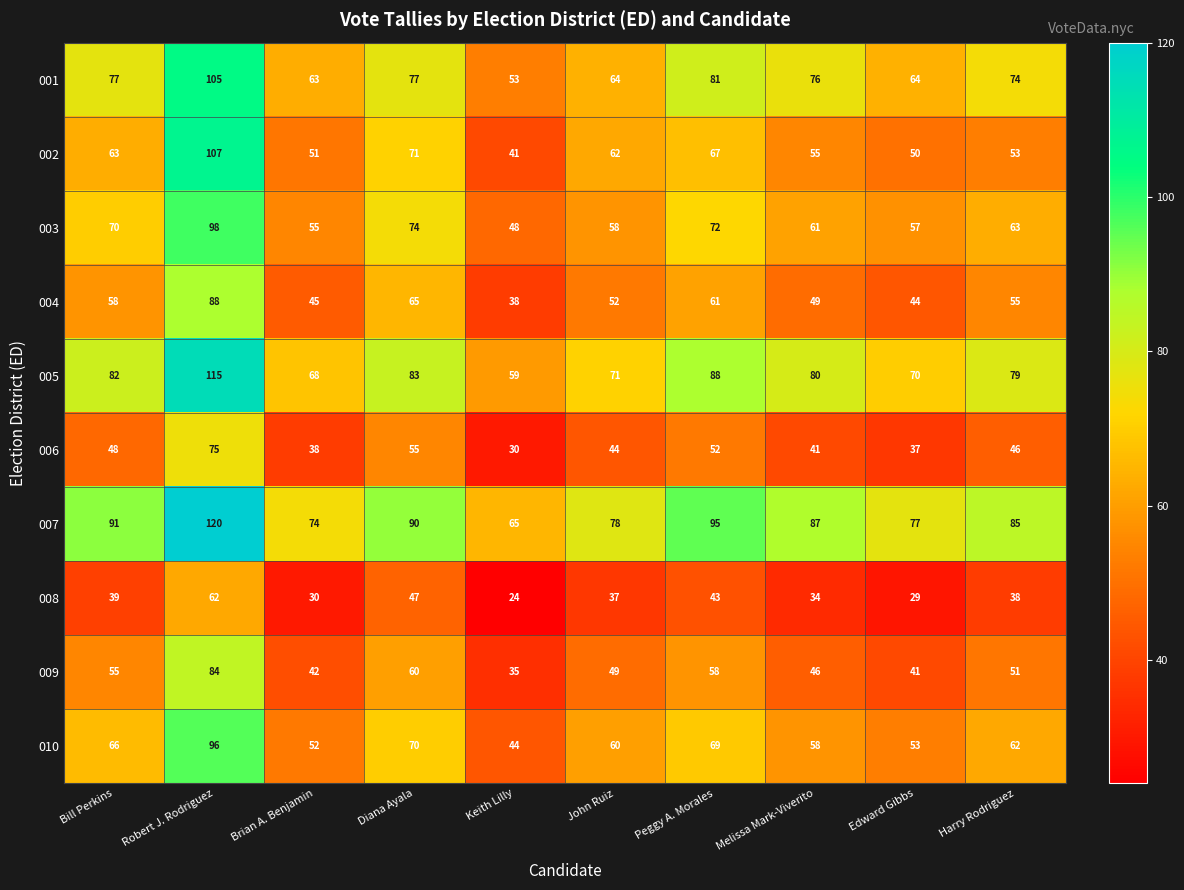

Which category has the highest value across all series?

Robert J. Rodriguez